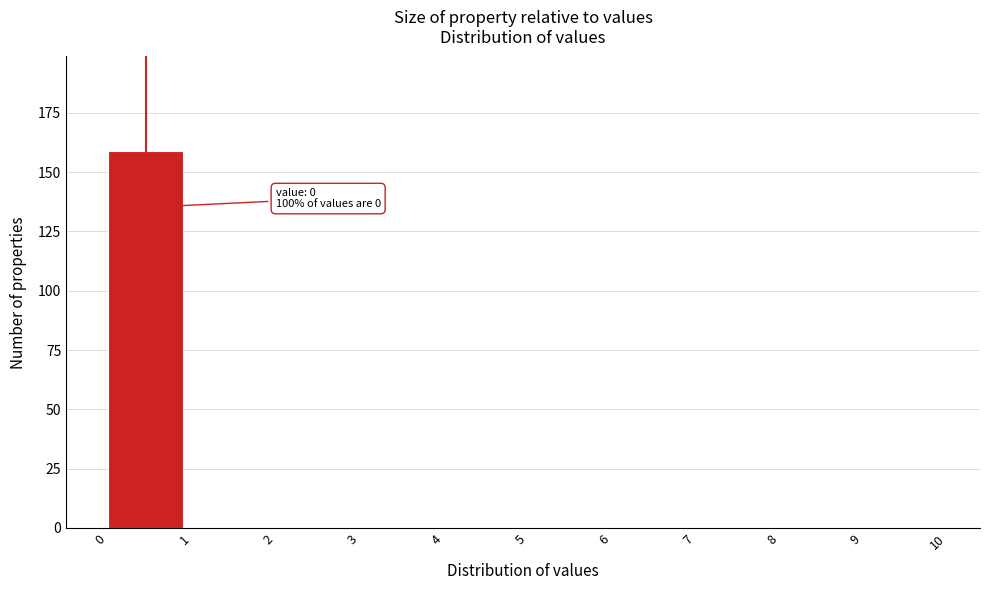

Which range on the x-axis has the tallest bar?

0 to 1